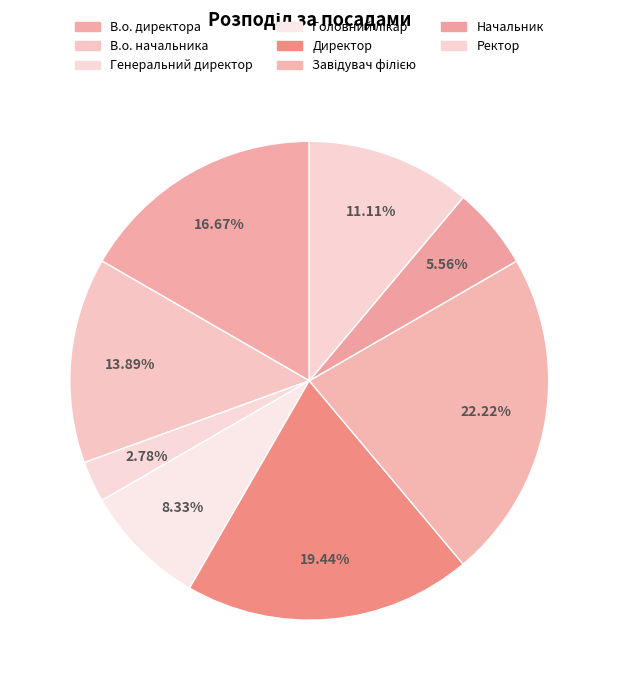

Is there a majority slice in this chart?

No